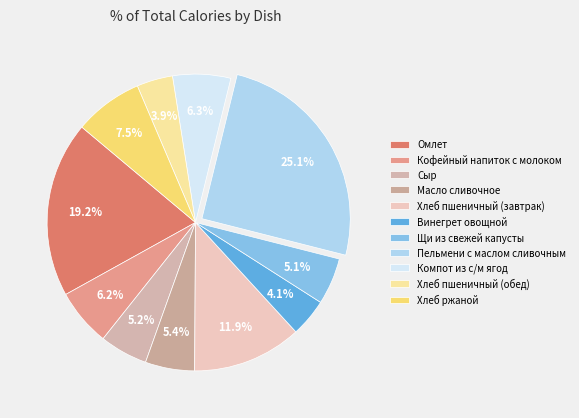

To the nearest percent, what is the combined percentage of Щи из свежей капусты and Масло сливочное?

10%